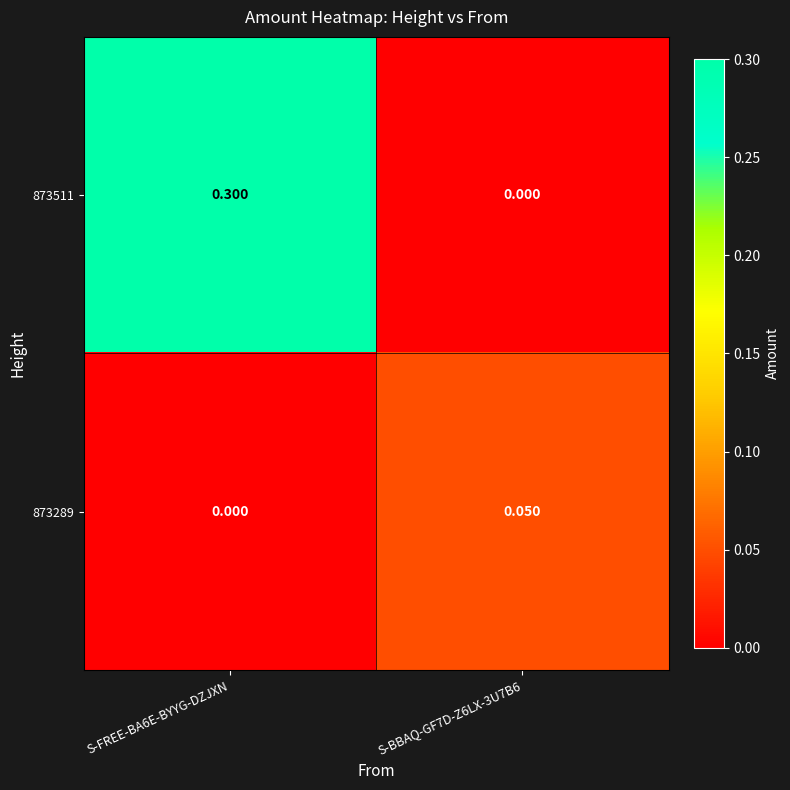

Is the value of 873511 at S-BBAQ-GF7D-Z6LX-3U7B6 greater than the value of 873289 at S-BBAQ-GF7D-Z6LX-3U7B6?

No